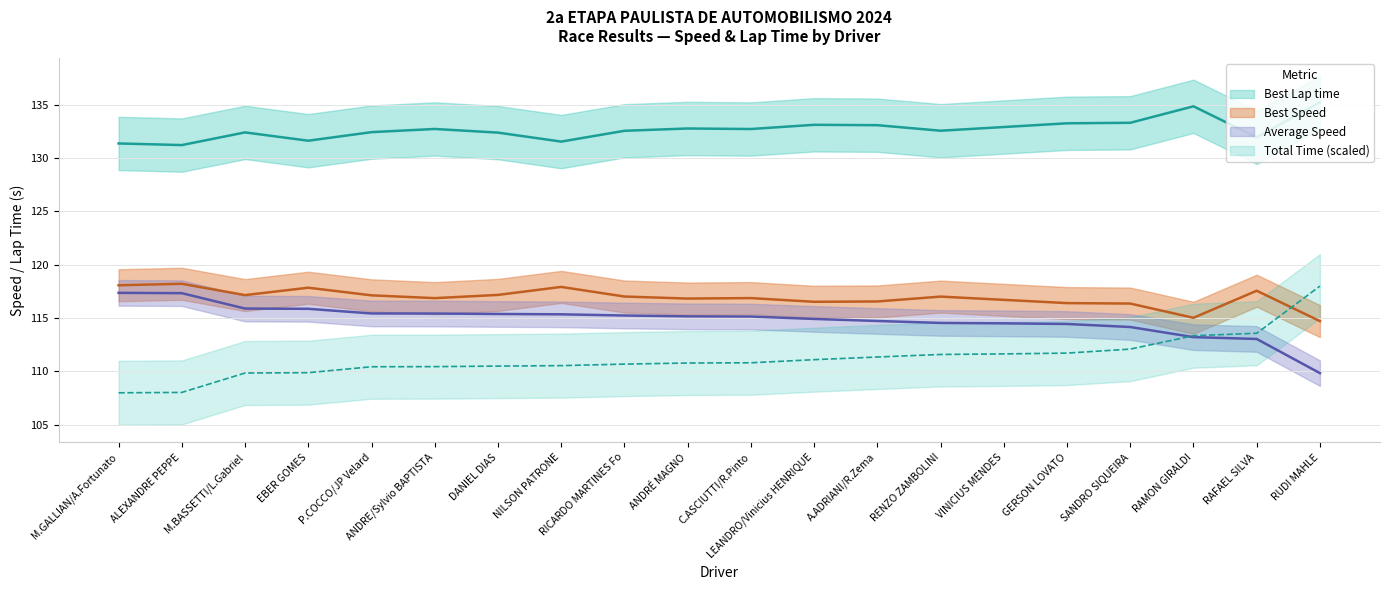

What is the total value across all series at DANIEL DIAS?

475.5